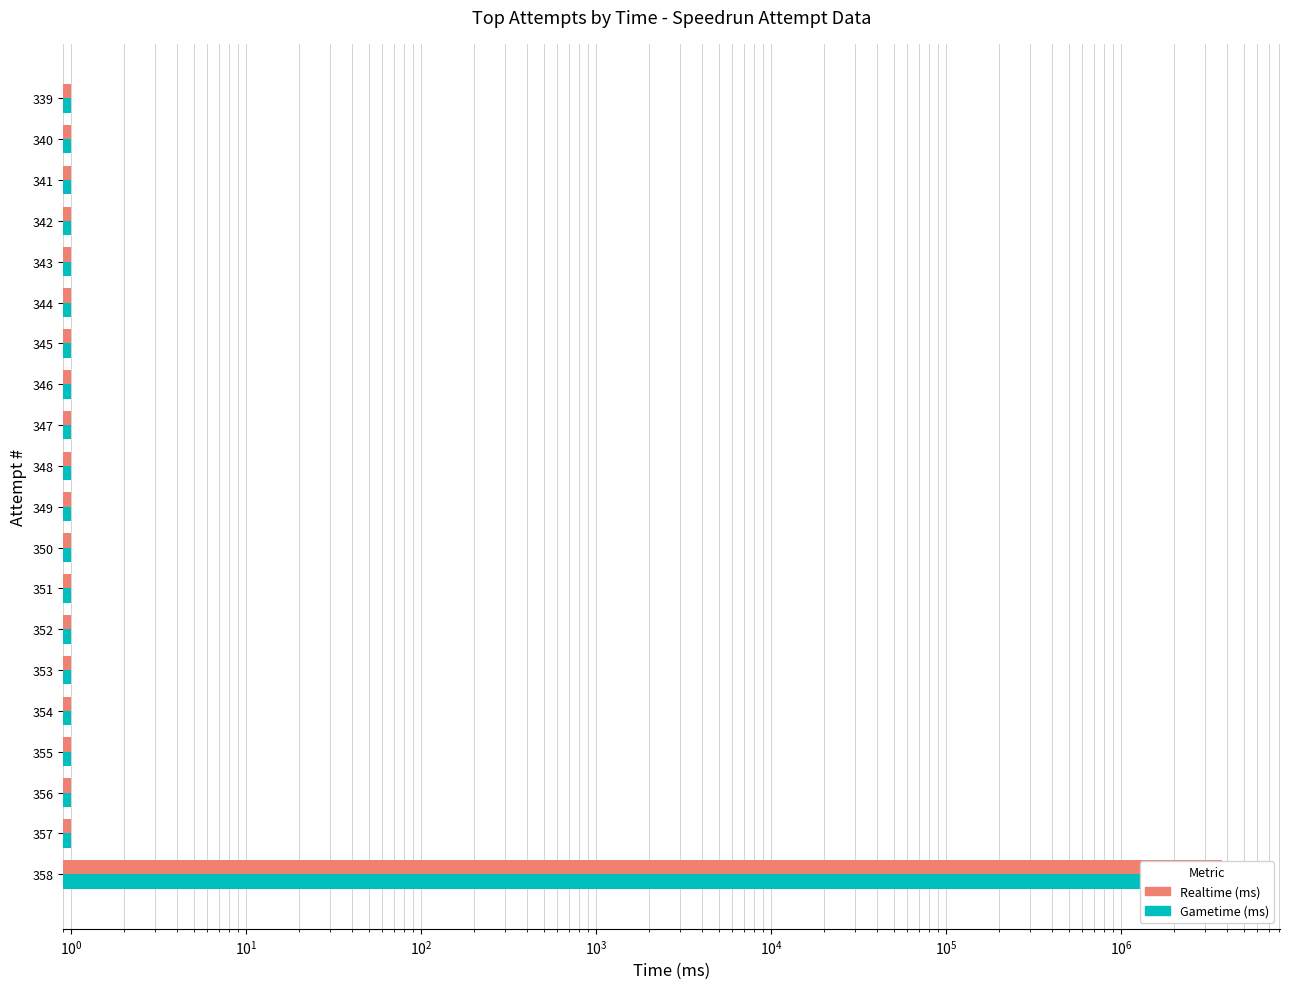

Reading left to right, transcribe all the data shown in this chart.

Realtime (ms): 3785402	1	1	1	1	1	1	1	1	1	1	1	1	1	1	1	1	1	1	1
Gametime (ms): 3785402	1	1	1	1	1	1	1	1	1	1	1	1	1	1	1	1	1	1	1